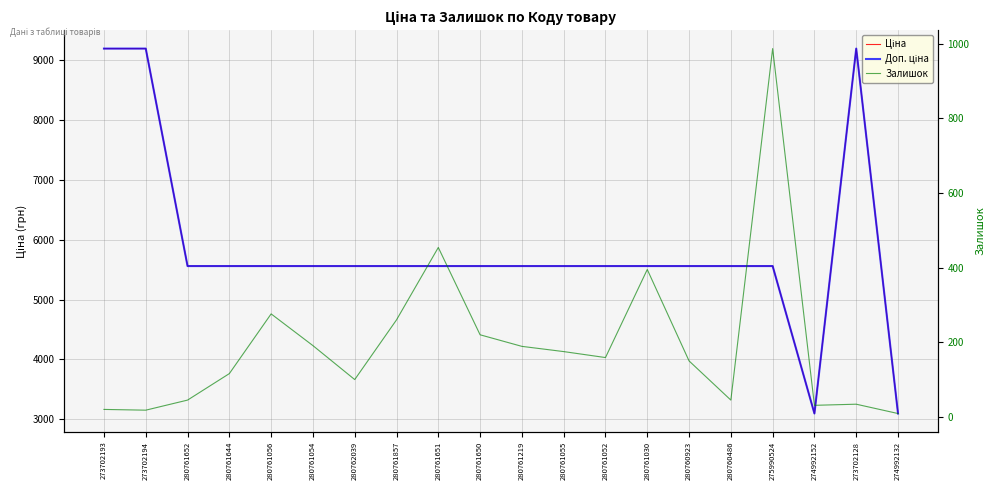

Reading right to left, extract all data points from this chart.

Ціна: 3094.7	9196.3	3094.7	5560.3	5560.3	5560.3	5560.3	5560.3	5560.3	5560.3	5560.3	5560.3	5560.3	5560.3	5560.3	5560.3	5560.3	5560.3	9196.3	9196.3
Доп. ціна: 3095.0	9196.3	3095.0	5560.3	5560.3	5560.3	5560.3	5560.3	5560.3	5560.3	5560.3	5560.3	5560.3	5560.3	5560.3	5560.3	5560.3	5560.3	9196.3	9196.3
Залишок: 9.0	34.0	31.0	987.0	45.0	150.0	395.0	159.0	175.0	189.0	220.0	454.0	260.0	100.0	191.0	276.0	116.0	45.0	18.0	20.0